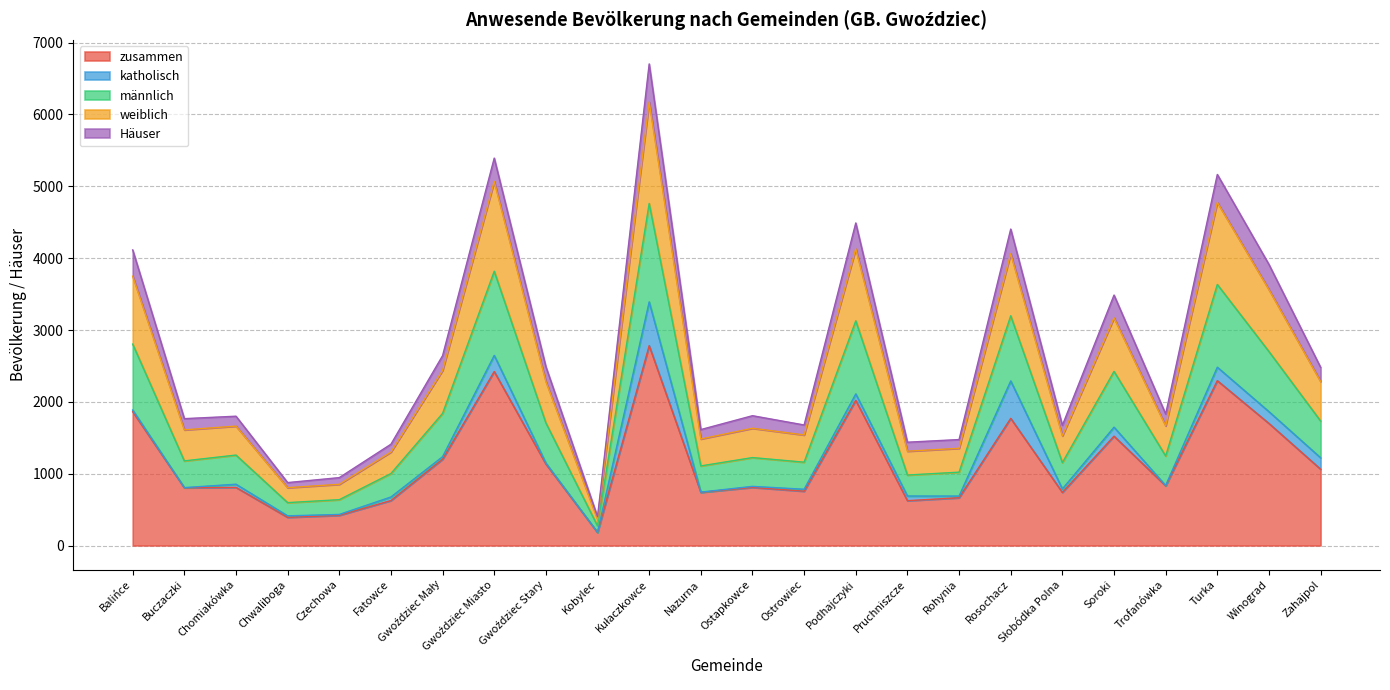

What is the maximum value for zusammen?

2782